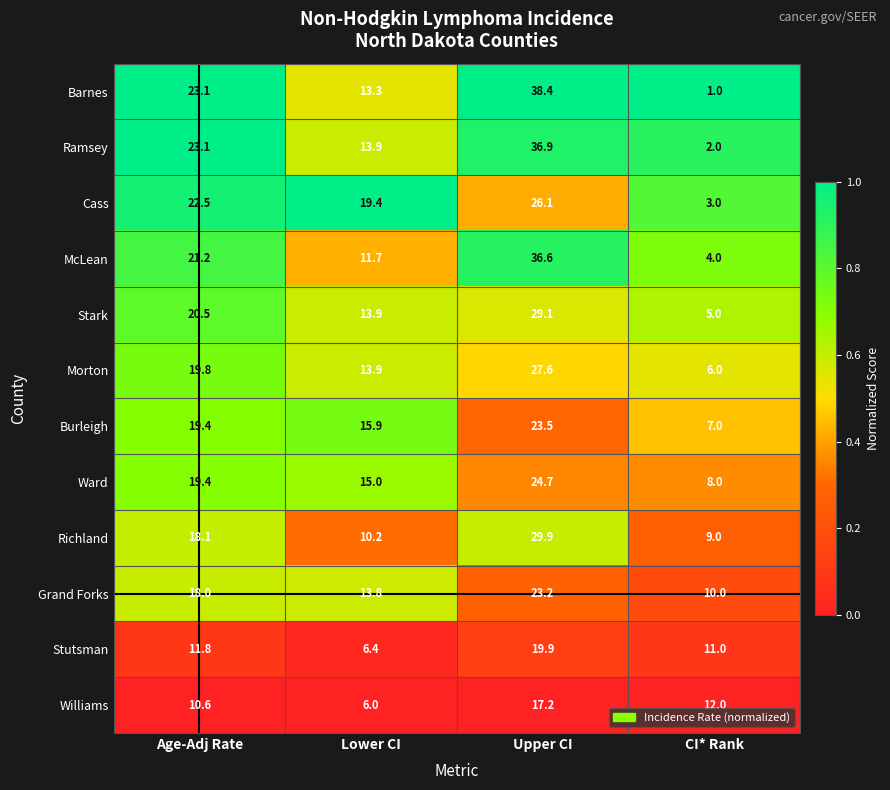

How many series are shown in this chart?

12